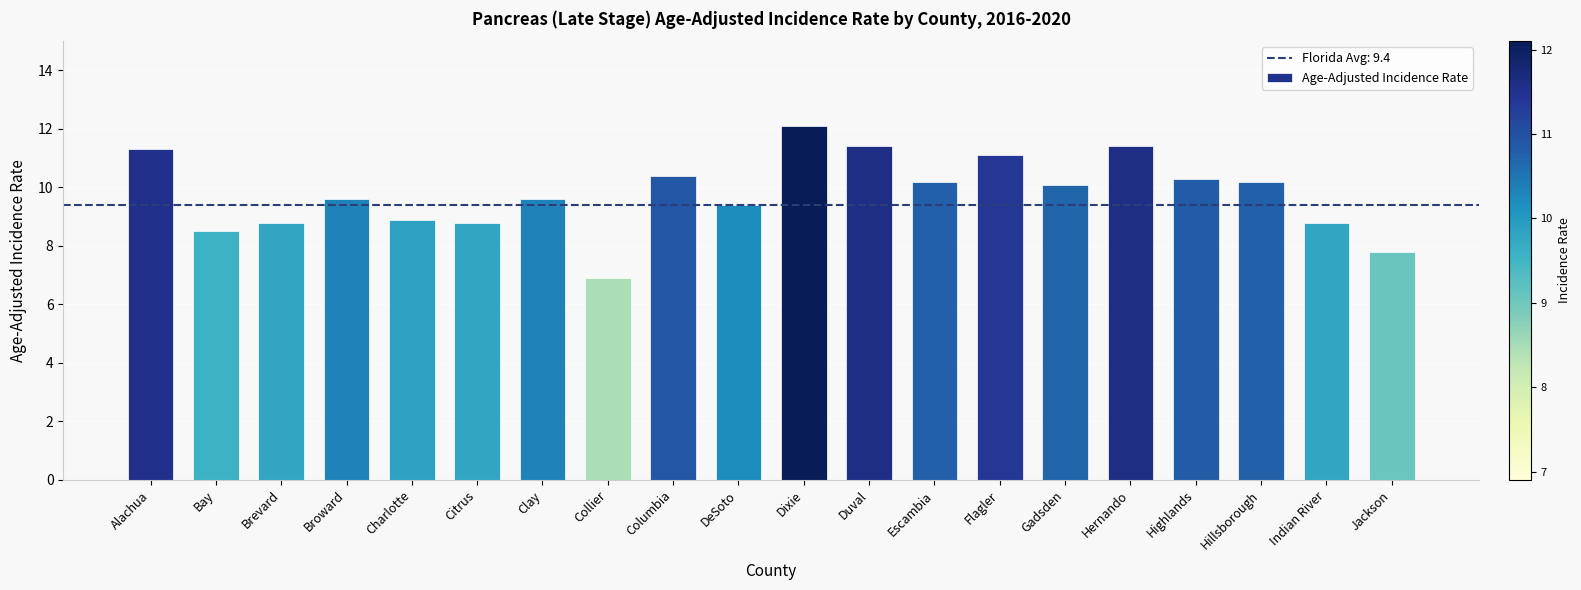

What is the difference between the values at Flagler and Indian River?

2.3